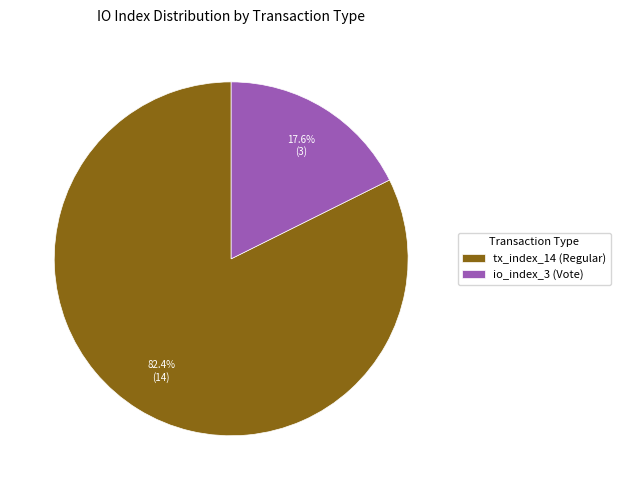

What portion of the pie excludes io_index_3 (Vote)?

82.4%